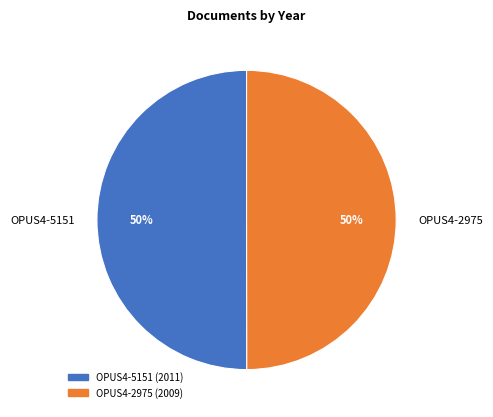

Approximately how many times larger is the value at OPUS4-2975 compared to OPUS4-5151?

1.0